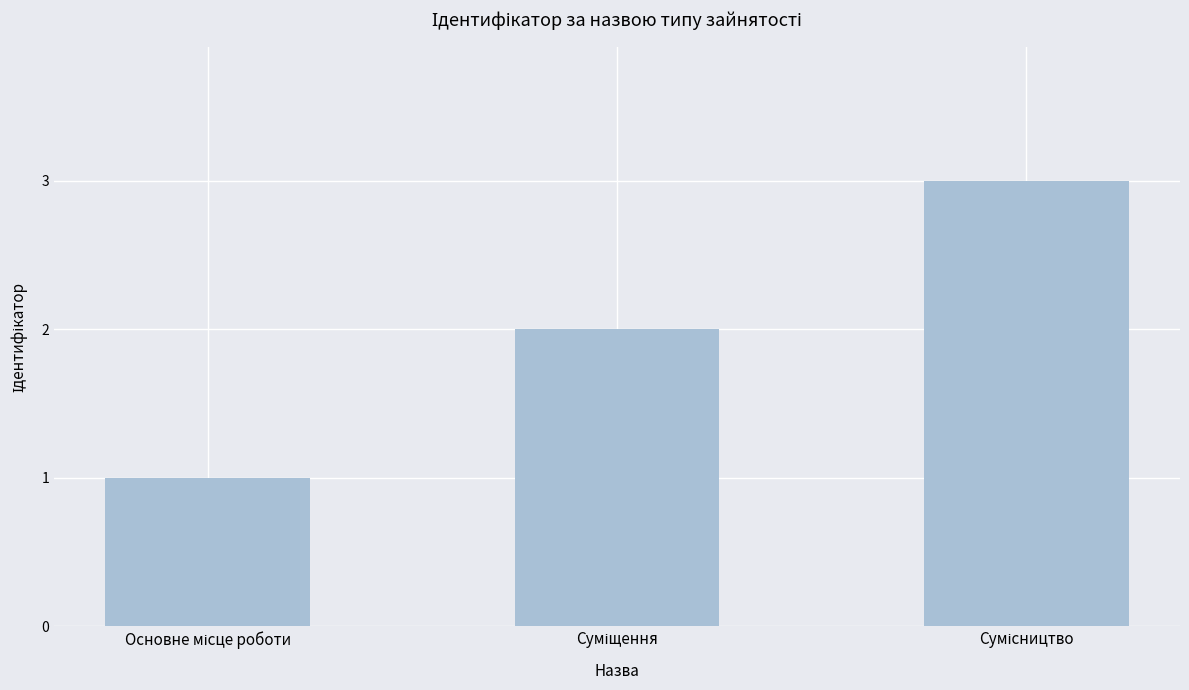

How many data points are less than 2?

1